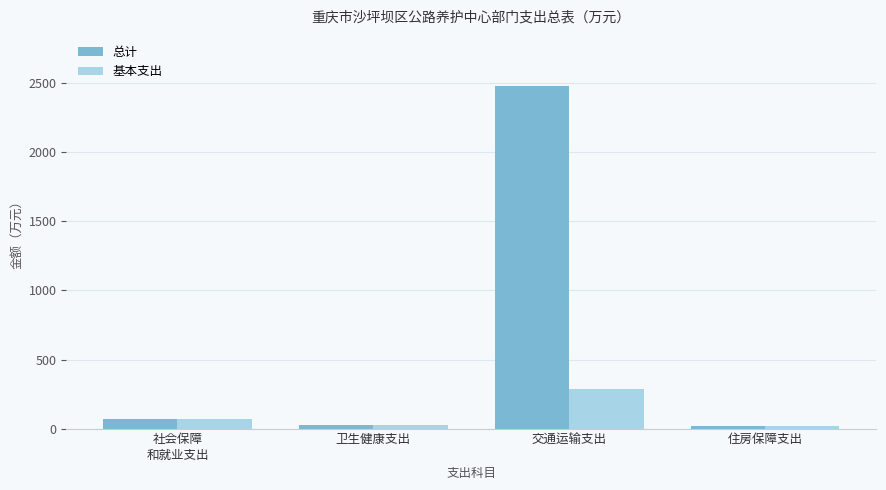

At which category is the sum across all series the highest?

交通运输支出